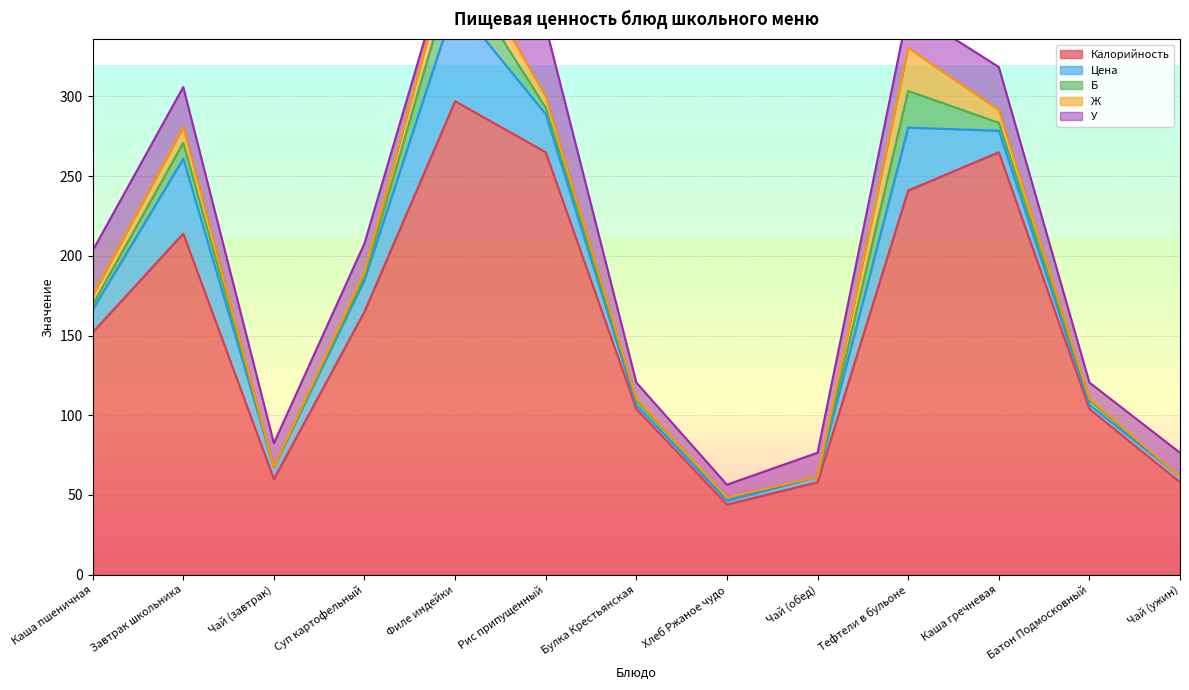

At which category is the sum across all series the highest?

Филе индейки